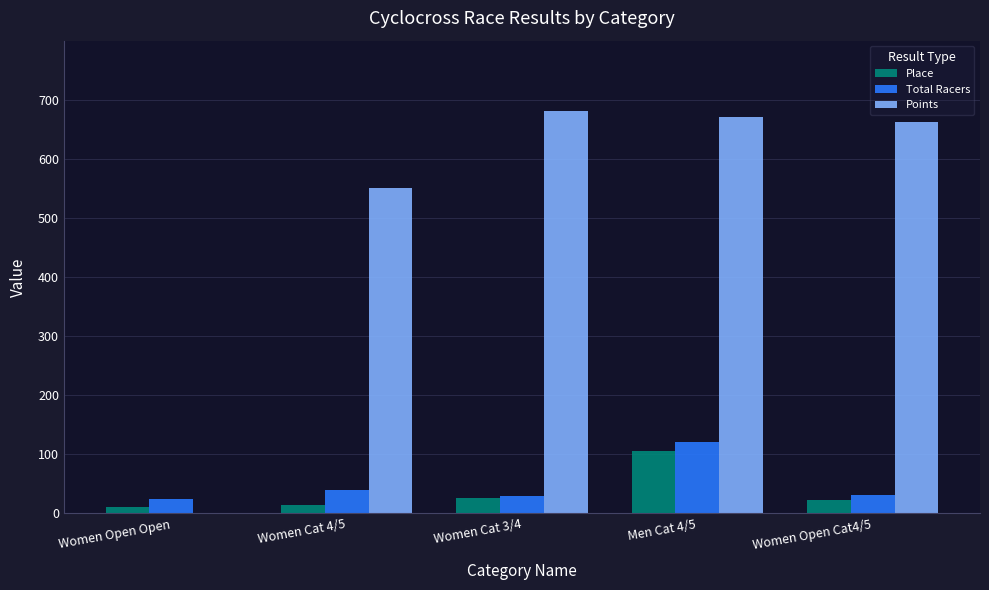

Which series has the largest total across all categories?

Points